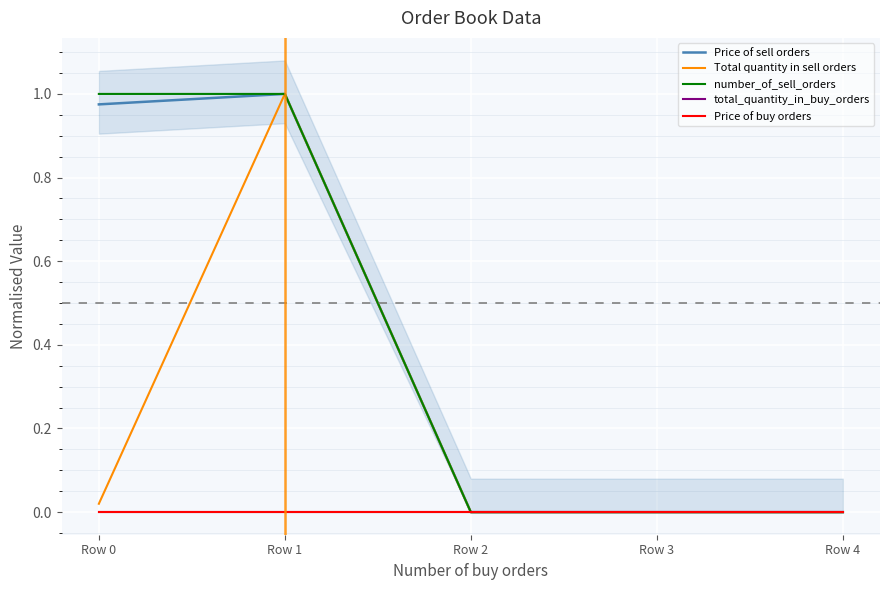

How many lines are shown in the chart?

5